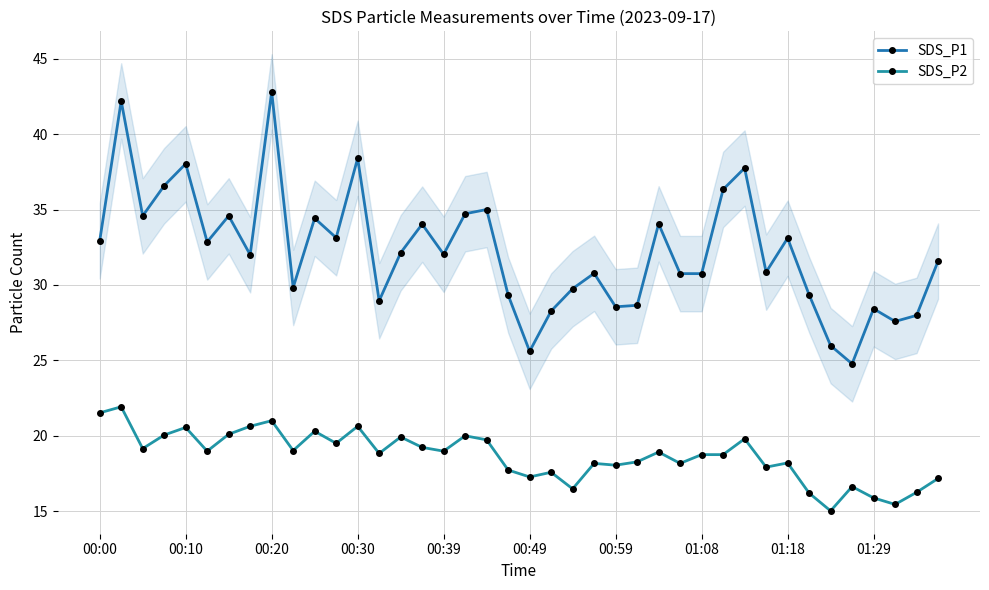

Is the value of SDS_P2 at 31 greater than the value of SDS_P1 at 30?

No